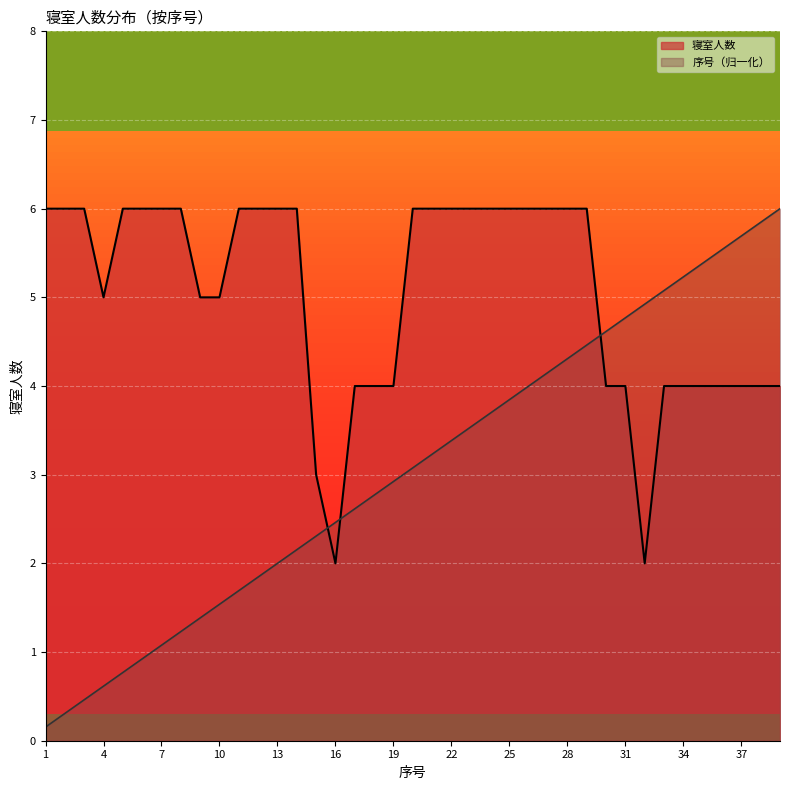

Reading right to left, transcribe all the data shown in this chart.

寝室人数: 39=4.0	38=4.0	37=4.0	36=4.0	35=4.0	34=4.0	33=4.0	32=2.0	31=4.0	30=4.0	29=6.0	28=6.0	27=6.0	26=6.0	25=6.0	24=6.0	23=6.0	22=6.0	21=6.0	20=6.0	19=4.0	18=4.0	17=4.0	16=2.0	15=3.0	14=6.0	13=6.0	12=6.0	11=6.0	10=5.0	9=5.0	8=6.0	7=6.0	6=6.0	5=6.0	4=5.0	3=6.0	2=6.0	1=6.0
序号: 39=6.0	38=5.8	37=5.7	36=5.5	35=5.4	34=5.2	33=5.1	32=4.9	31=4.8	30=4.6	29=4.5	28=4.3	27=4.2	26=4.0	25=3.8	24=3.7	23=3.5	22=3.4	21=3.2	20=3.1	19=2.9	18=2.8	17=2.6	16=2.5	15=2.3	14=2.2	13=2.0	12=1.8	11=1.7	10=1.5	9=1.4	8=1.2	7=1.1	6=0.9	5=0.8	4=0.6	3=0.5	2=0.3	1=0.2